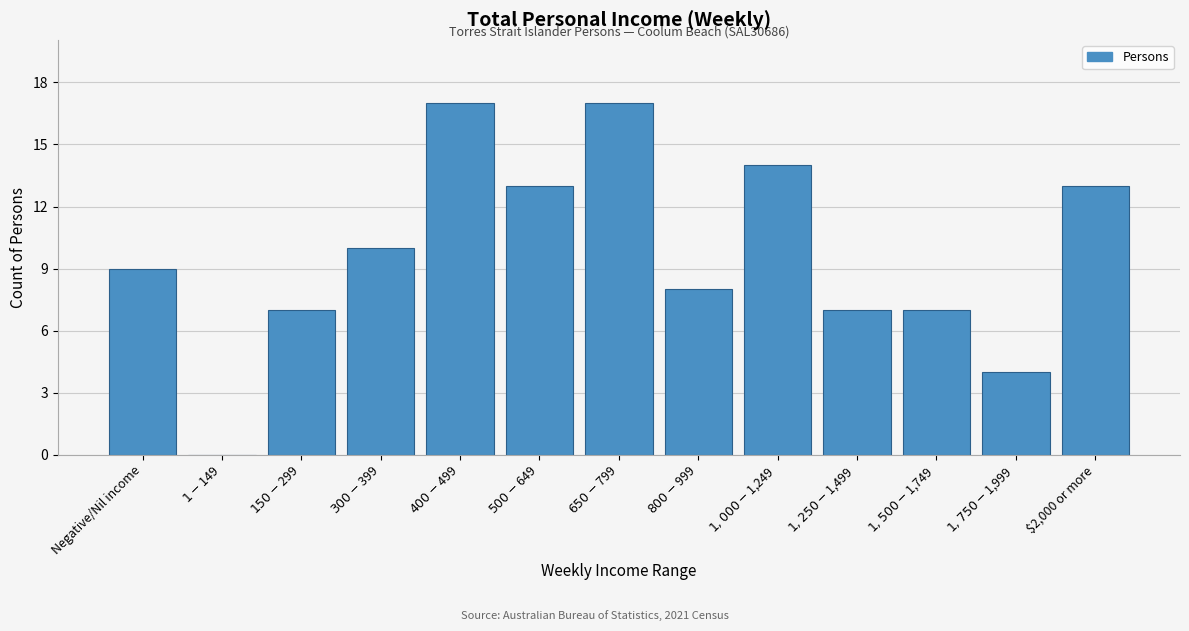

What is the sum of all values?

126